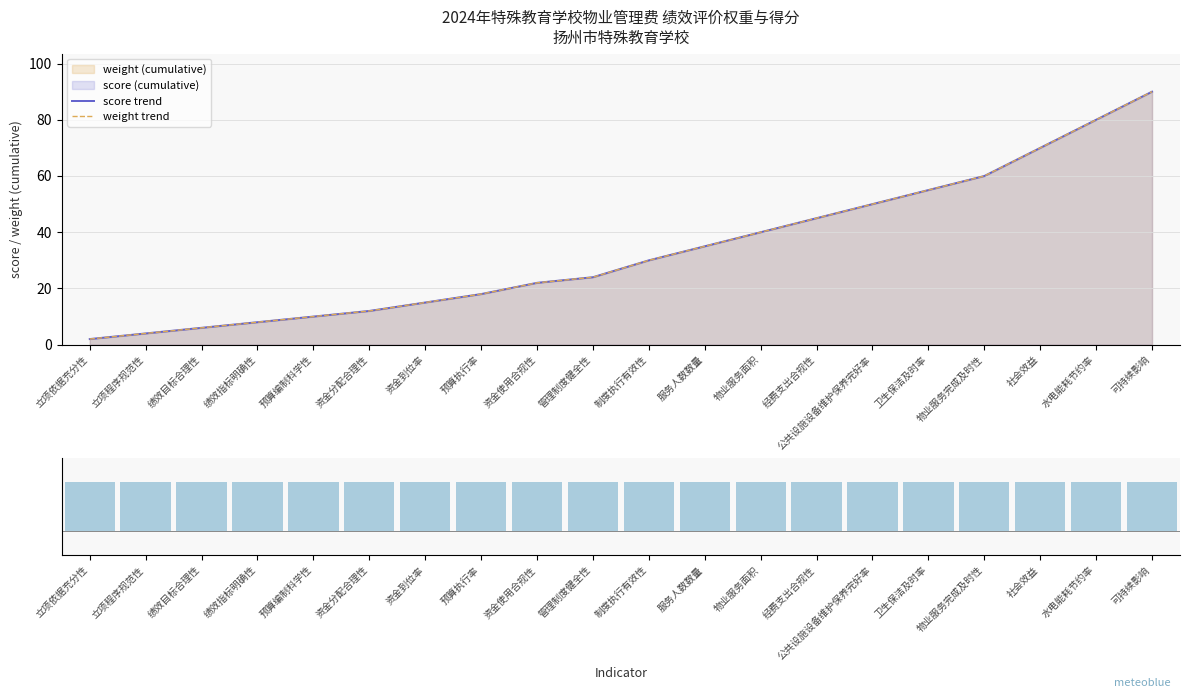

The value of anomaly stripes at 资金到位率 is 1. True or false?

True